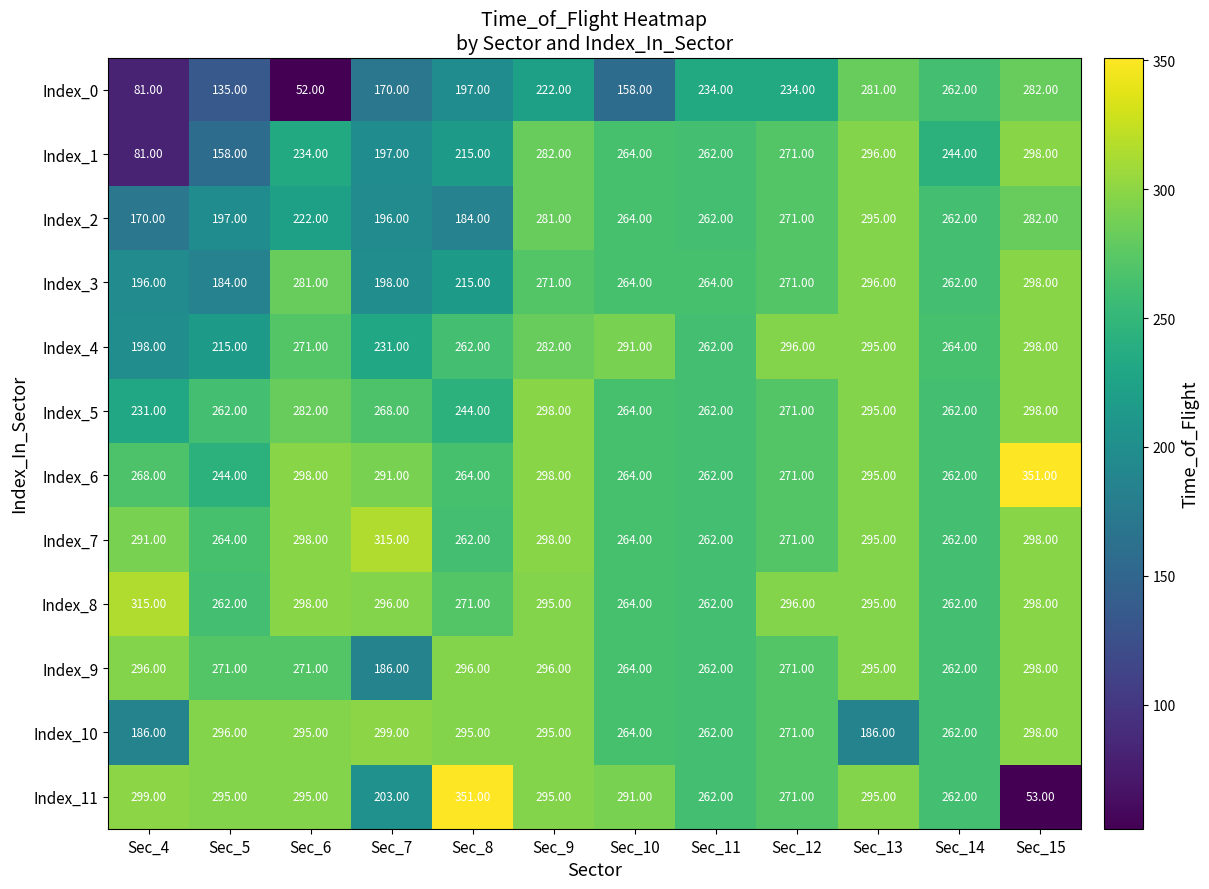

Which series has the widest spread of values?

Index_11